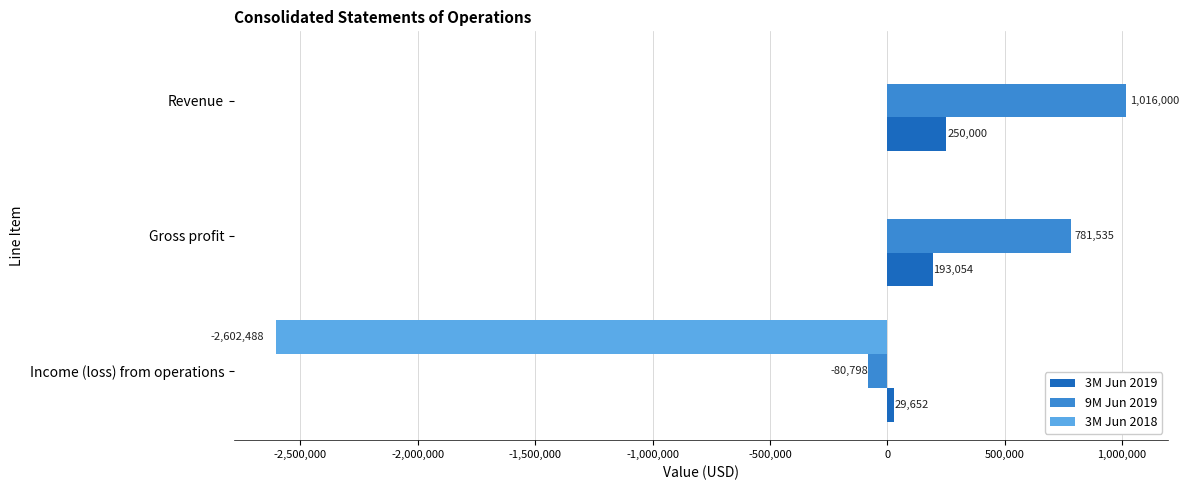

Which series has the widest spread of values?

3M Jun 2018